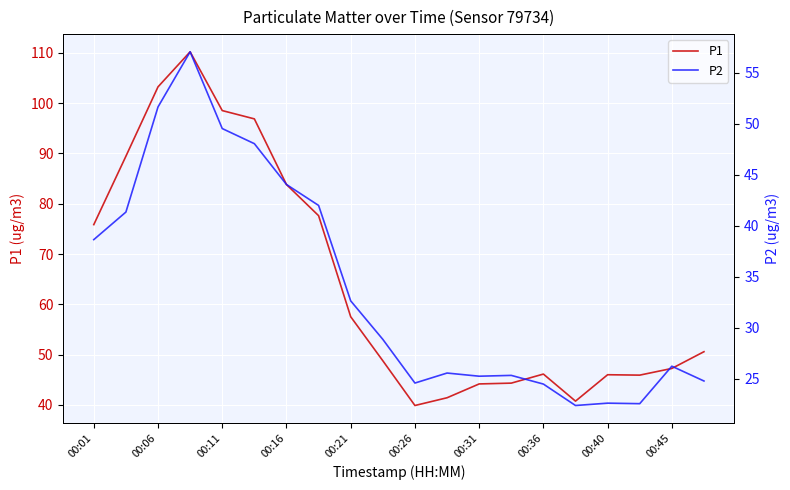

In P1, how many points are higher than both neighbors (excluding endpoints)?

3